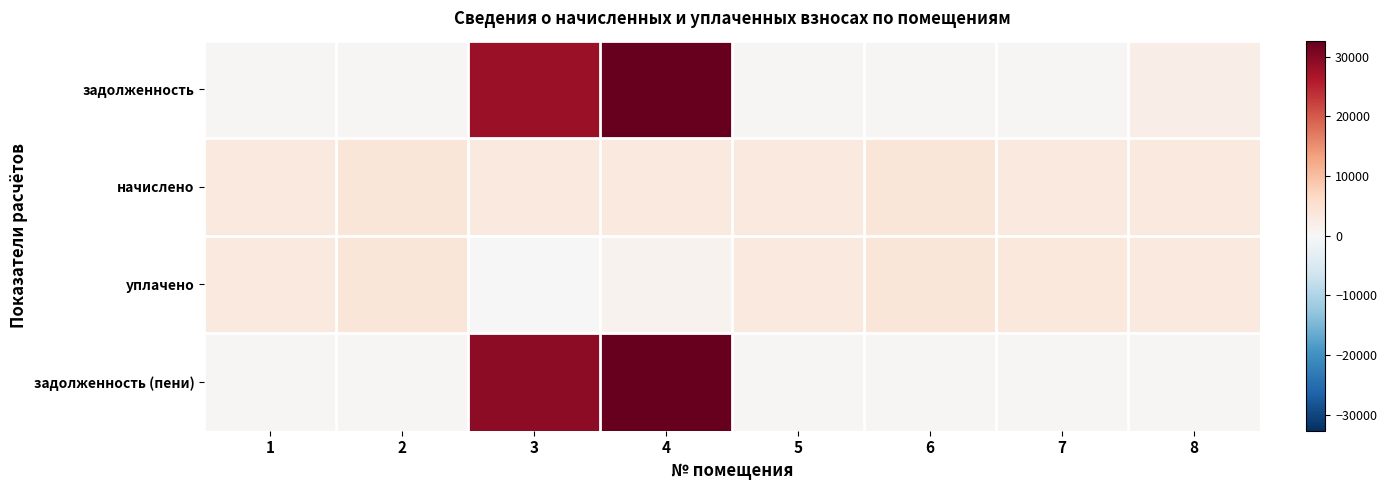

Which series changed the most between 1 and 8?

задолженность